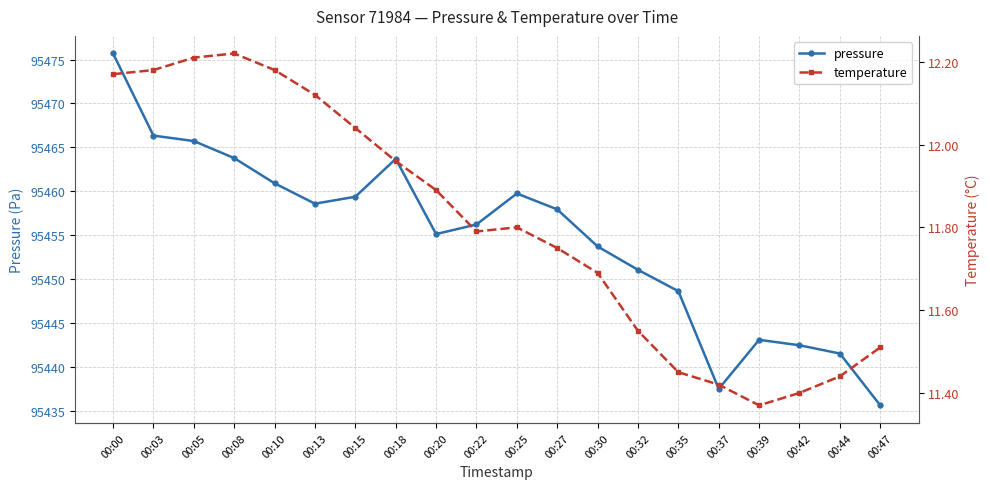

How many lines are shown in the chart?

2